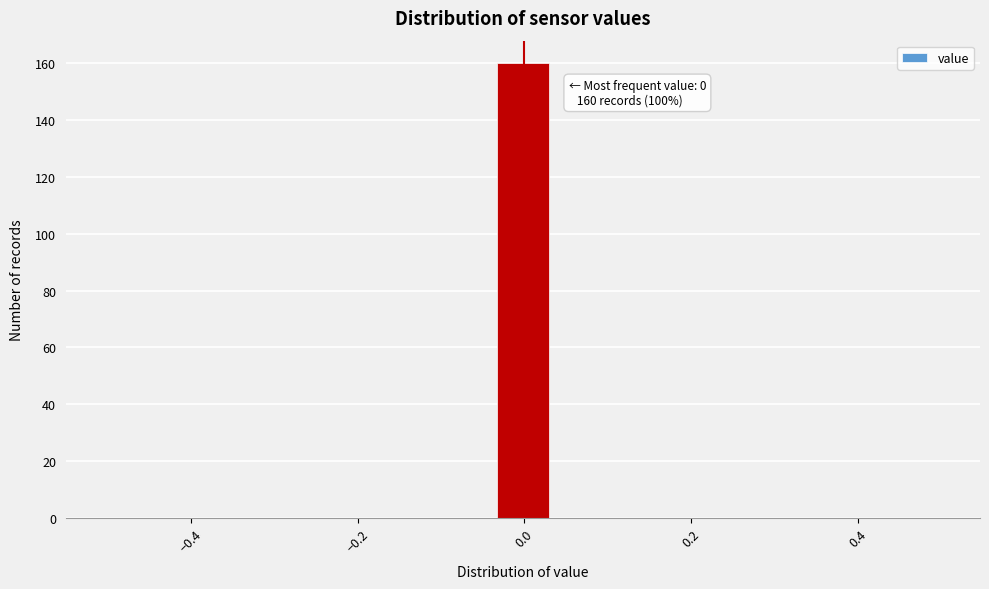

Read against the x-axis, roughly where is the centre of the tallest bar?

0.00